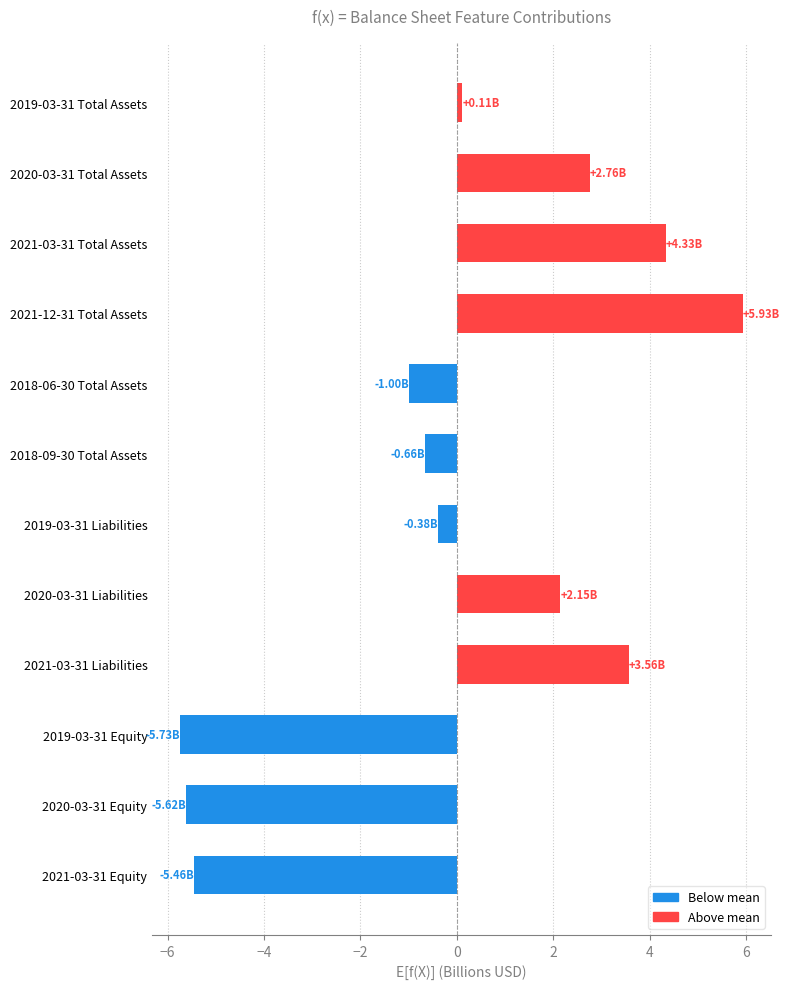

What is the change in value from 2020-03-31 Total Assets to 2018-06-30 Total Assets?

-3.8